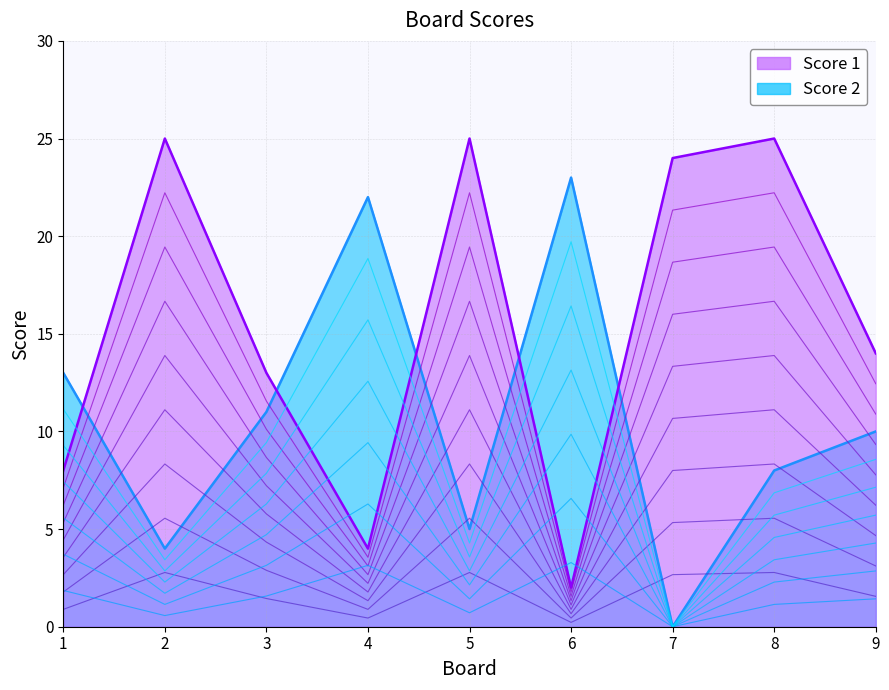

What is the sum of all Score 2 values?

96